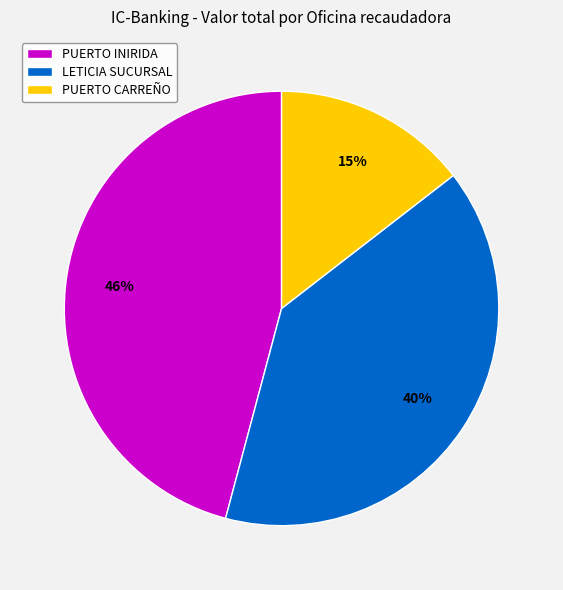

The LETICIA SUCURSAL slice represents 40% of the pie. True or false?

True